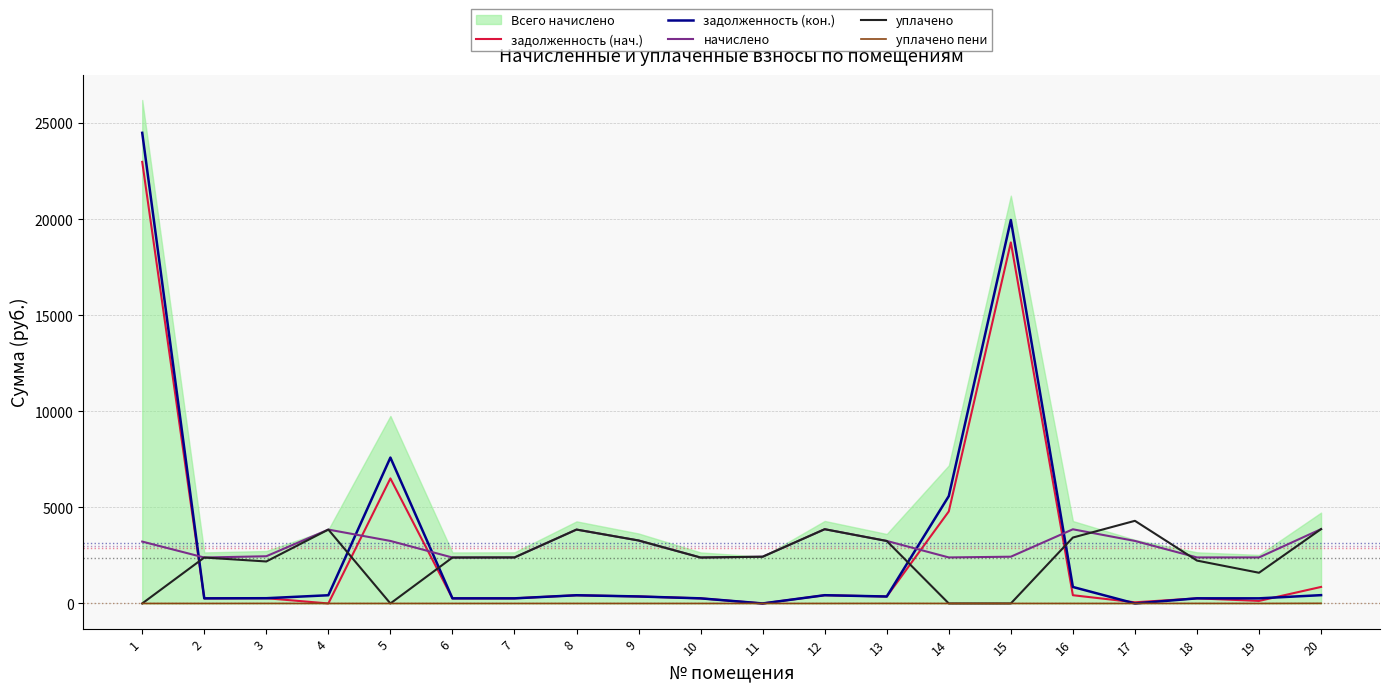

At how many categories does at least one series exceed 18177?

2